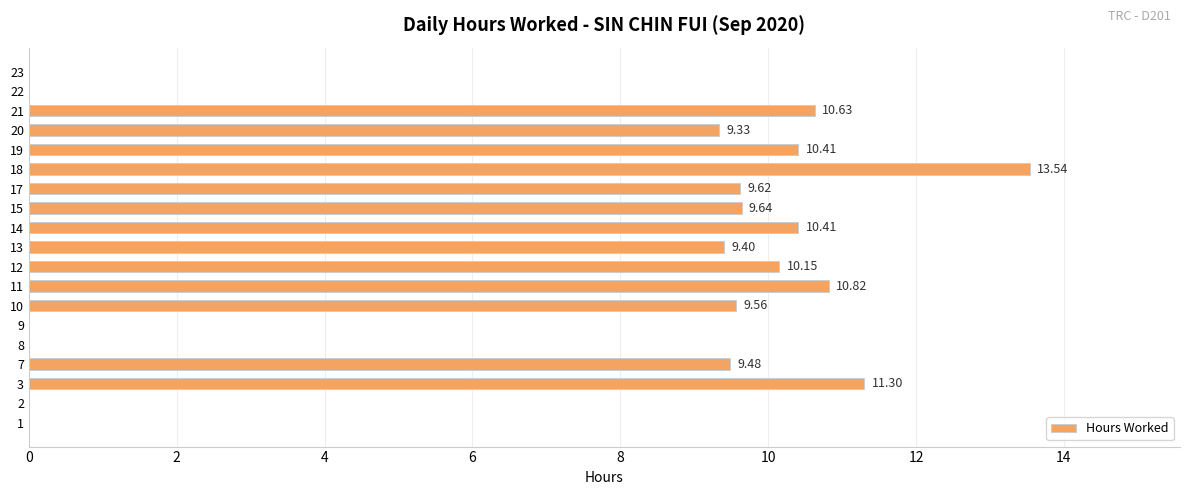

What is the sum of all values?

134.3